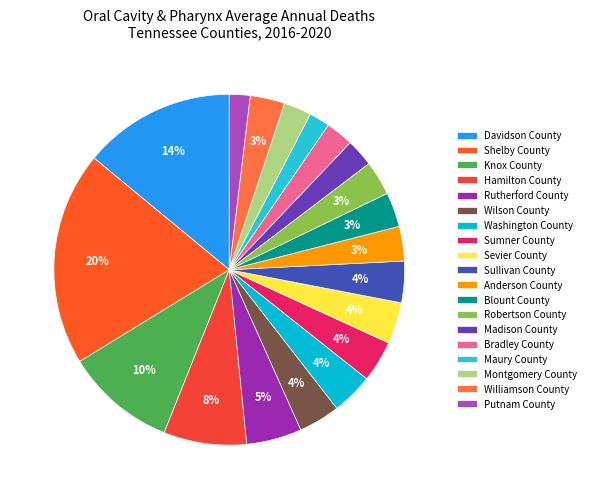

How many segments does this pie chart have?

19